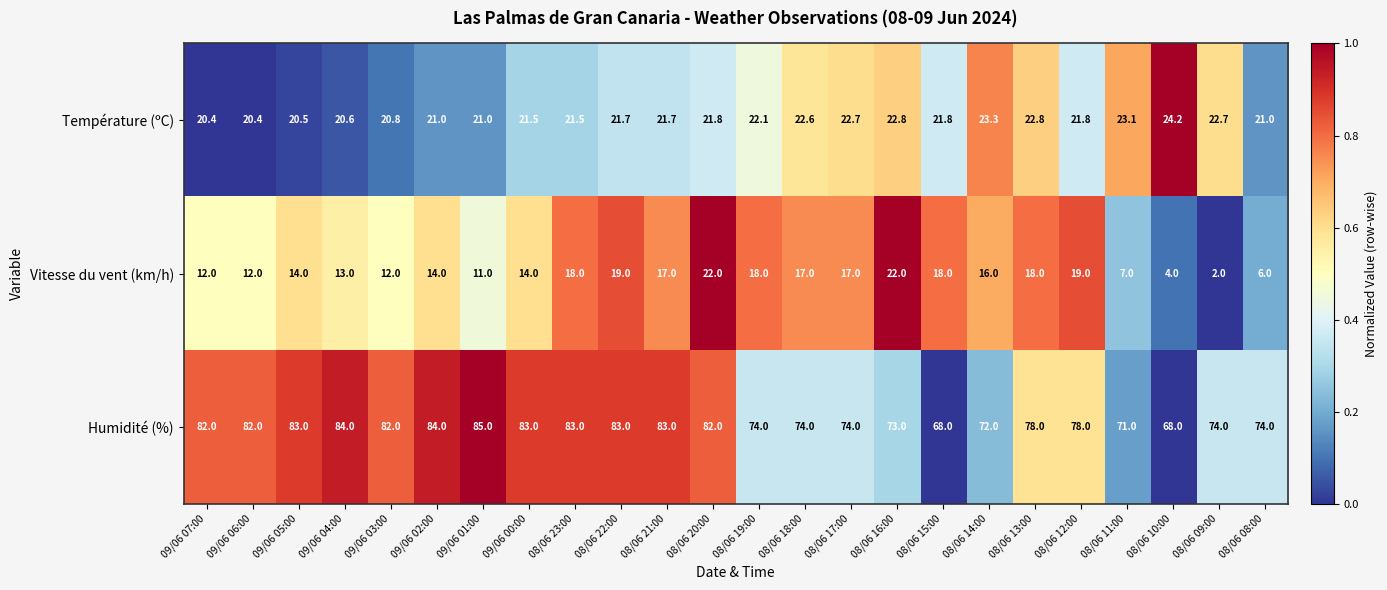

True or false: Vitesse du vent (km/h) has a value of 16.0 at 08/06 14:00.

True